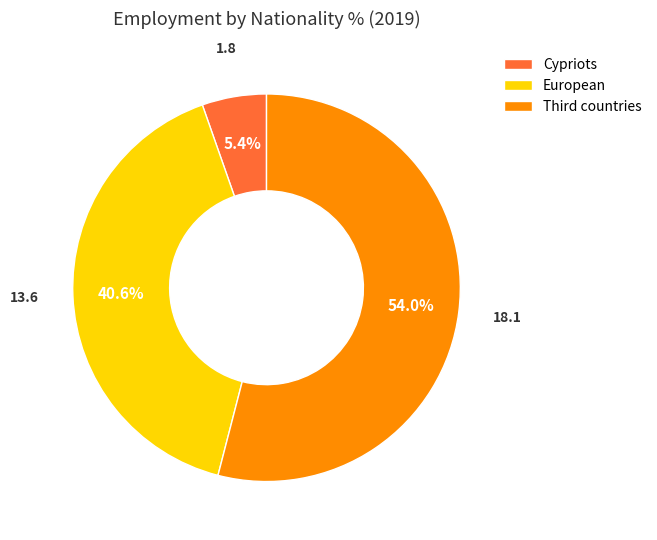

What portion of the pie excludes Cypriots?

94.6%